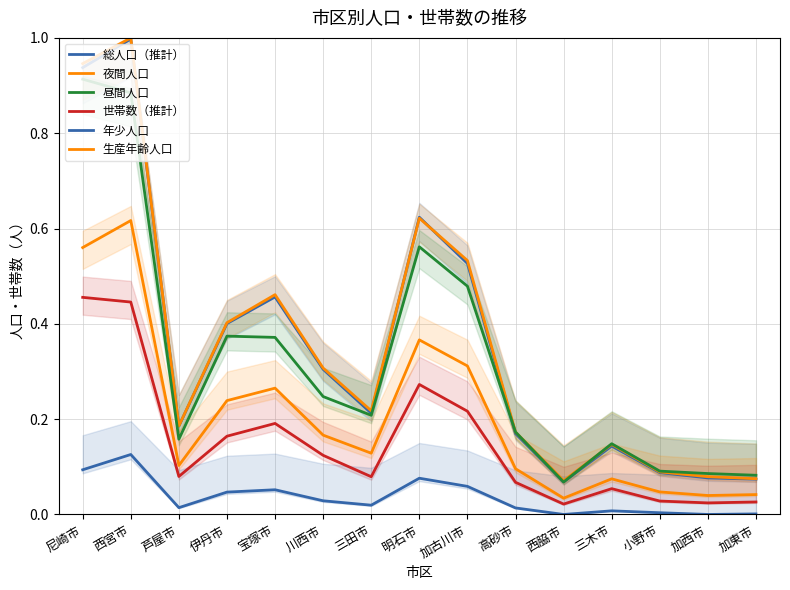

Reading left to right, extract all data points from this chart.

総人口（推計）: 尼崎市=0.9	西宮市=1.0	芦屋市=0.2	伊丹市=0.4	宝塚市=0.5	川西市=0.3	三田市=0.2	明石市=0.6	加古川市=0.5	高砂市=0.2	西脇市=0.1	三木市=0.1	小野市=0.1	加西市=0.1	加東市=0.1
夜間人口: 尼崎市=0.9	西宮市=1.0	芦屋市=0.2	伊丹市=0.4	宝塚市=0.5	川西市=0.3	三田市=0.2	明石市=0.6	加古川市=0.5	高砂市=0.2	西脇市=0.1	三木市=0.1	小野市=0.1	加西市=0.1	加東市=0.1
昼間人口: 尼崎市=0.9	西宮市=0.9	芦屋市=0.2	伊丹市=0.4	宝塚市=0.4	川西市=0.2	三田市=0.2	明石市=0.6	加古川市=0.5	高砂市=0.2	西脇市=0.1	三木市=0.1	小野市=0.1	加西市=0.1	加東市=0.1
世帯数（推計）: 尼崎市=0.5	西宮市=0.4	芦屋市=0.1	伊丹市=0.2	宝塚市=0.2	川西市=0.1	三田市=0.1	明石市=0.3	加古川市=0.2	高砂市=0.1	西脇市=0.0	三木市=0.1	小野市=0.0	加西市=0.0	加東市=0.0
年少人口: 尼崎市=0.1	西宮市=0.1	芦屋市=0.0	伊丹市=0.0	宝塚市=0.1	川西市=0.0	三田市=0.0	明石市=0.1	加古川市=0.1	高砂市=0.0	西脇市=0.0	三木市=0.0	小野市=0.0	加西市=0.0	加東市=0.0
生産年齢人口: 尼崎市=0.6	西宮市=0.6	芦屋市=0.1	伊丹市=0.2	宝塚市=0.3	川西市=0.2	三田市=0.1	明石市=0.4	加古川市=0.3	高砂市=0.1	西脇市=0.0	三木市=0.1	小野市=0.0	加西市=0.0	加東市=0.0